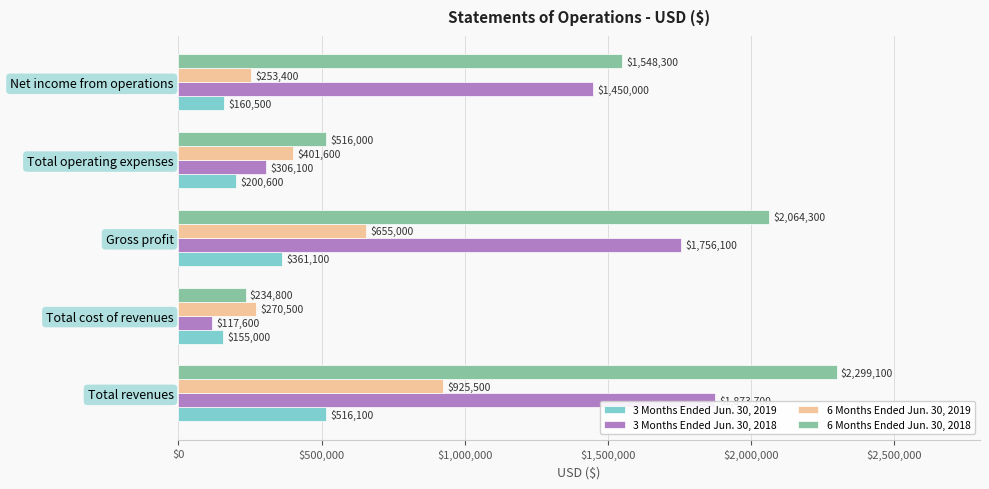

Is it true that 3 Months Ended Jun. 30, 2018 equals 306100 at Total operating expenses?

True